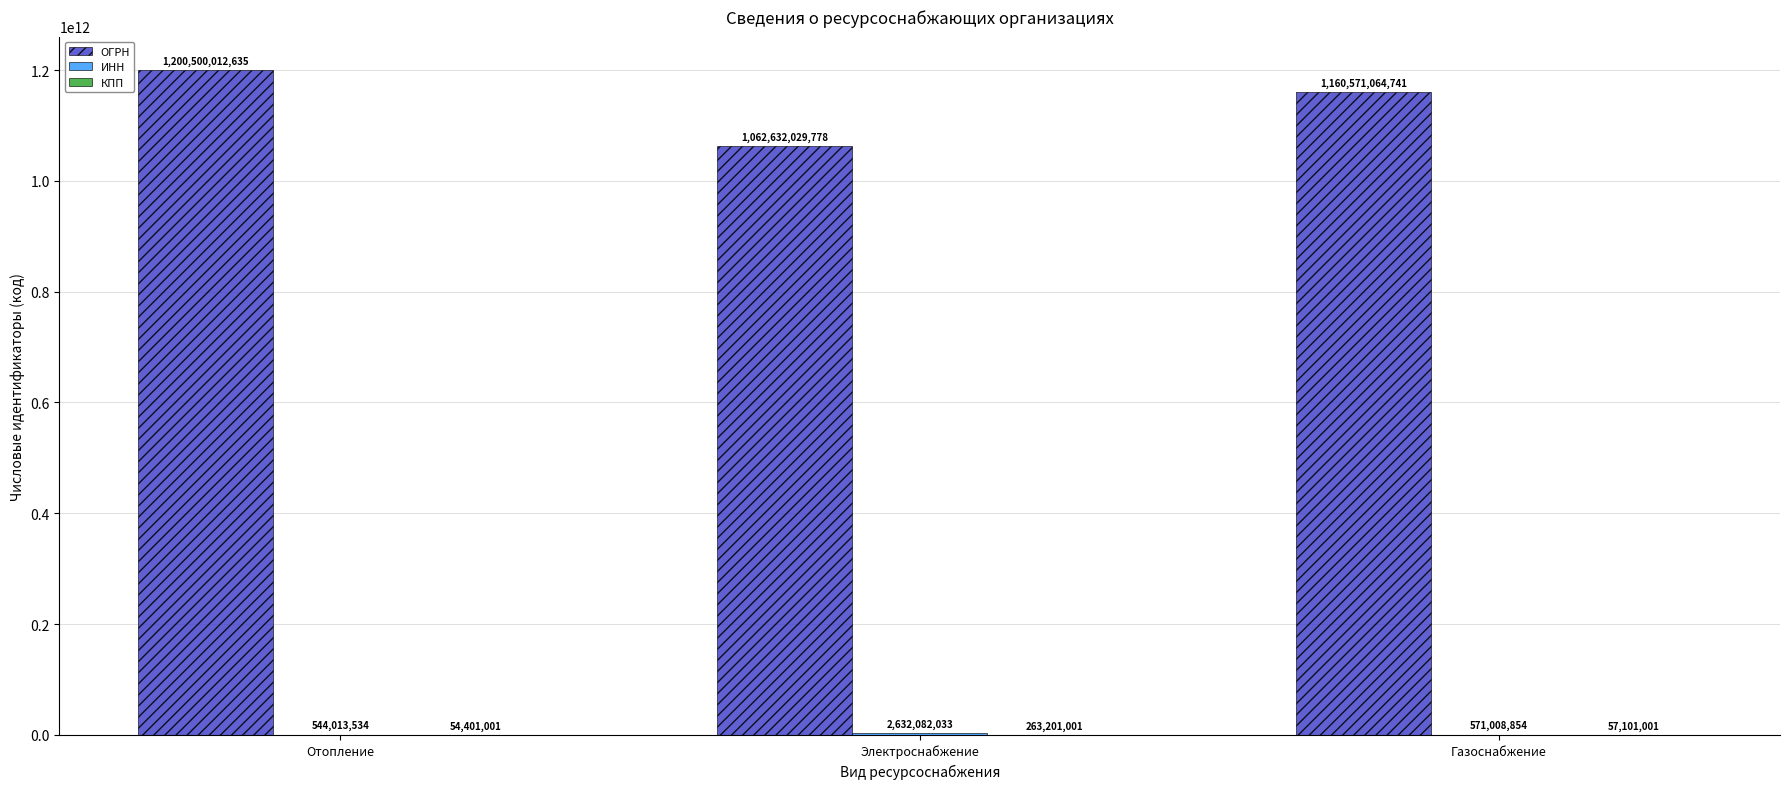

Where is ОГРН nearest to the value 1131566021206?

Газоснабжение